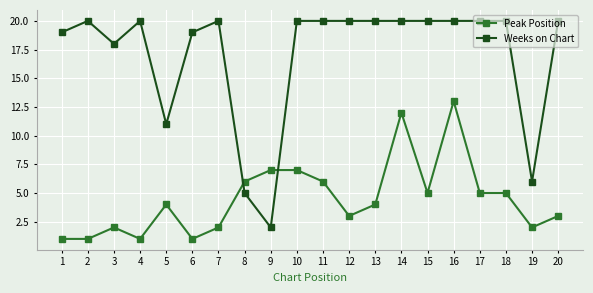

True or false: Peak Position has more than 1 points higher than both neighbors.

True